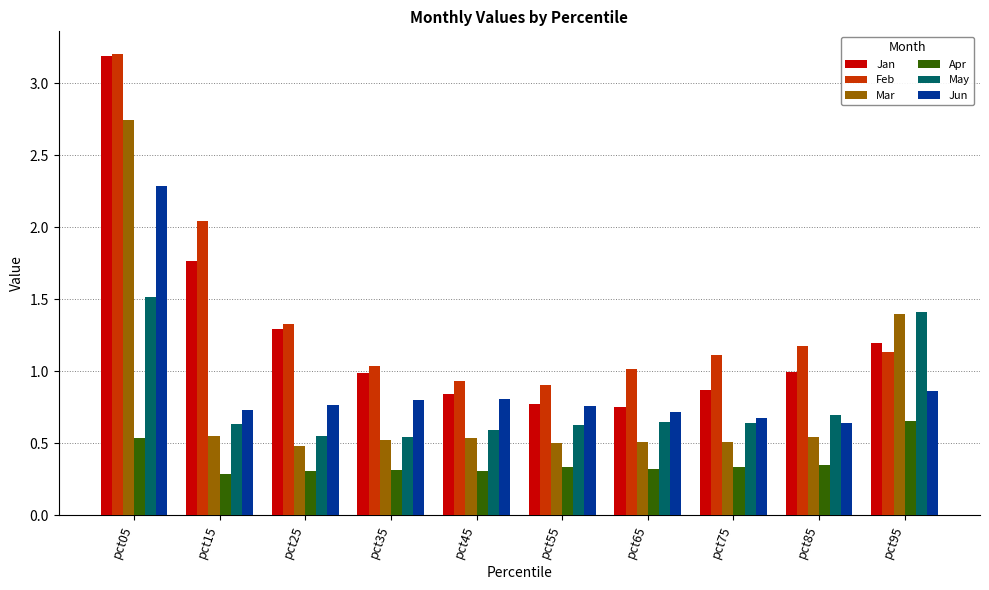

True or false: Jun has a value of 0.2 at pct35.

False